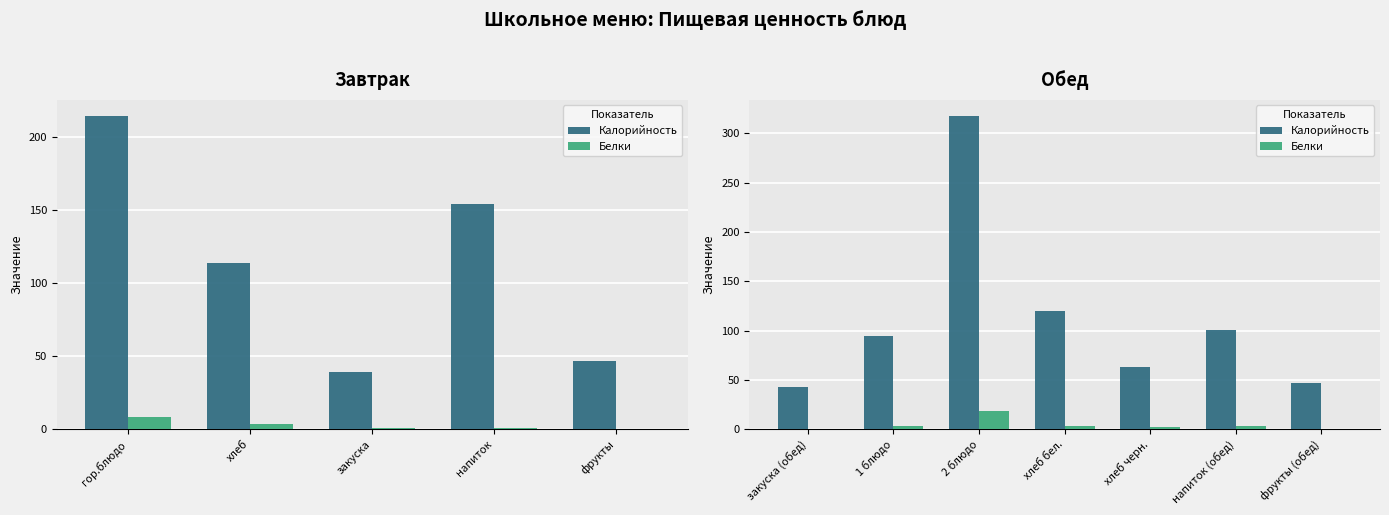

What is the minimum value shown in the chart?

0.4